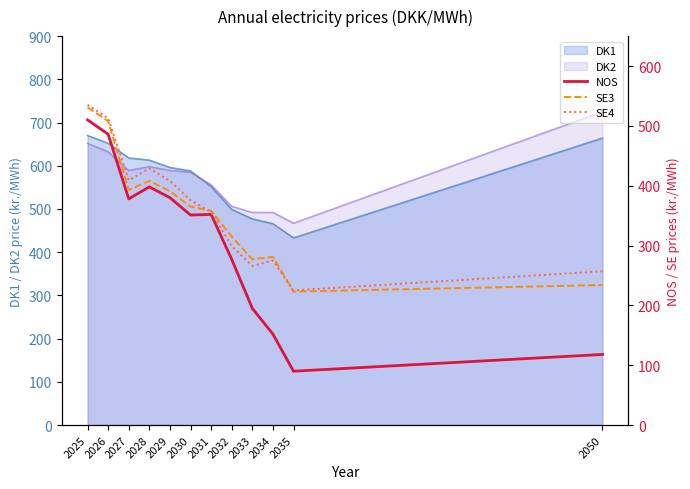

Read the SE3 value at 2032.

315